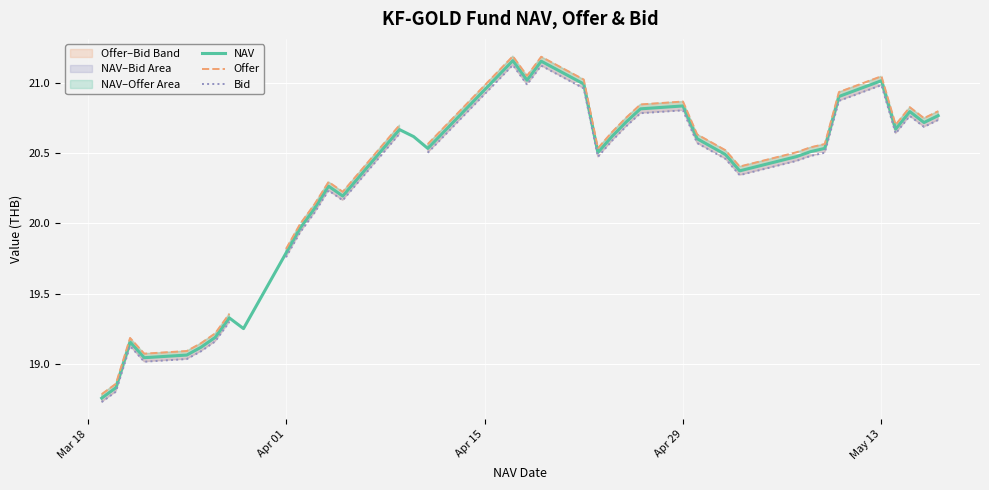

How many interior local valleys does the NAV series have?

9